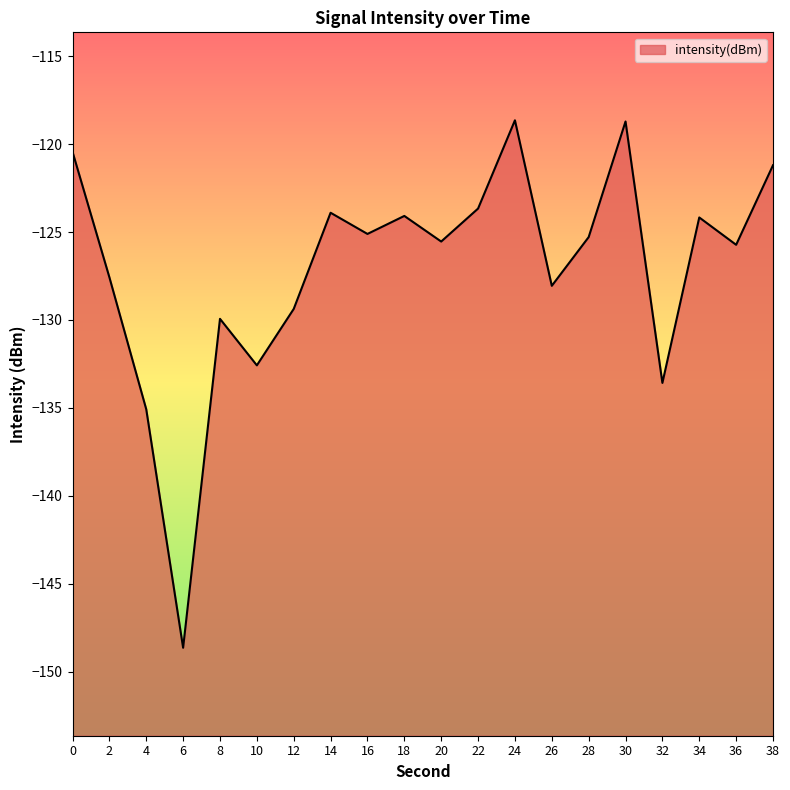

What is the value of the 13th point from the left?

-118.7